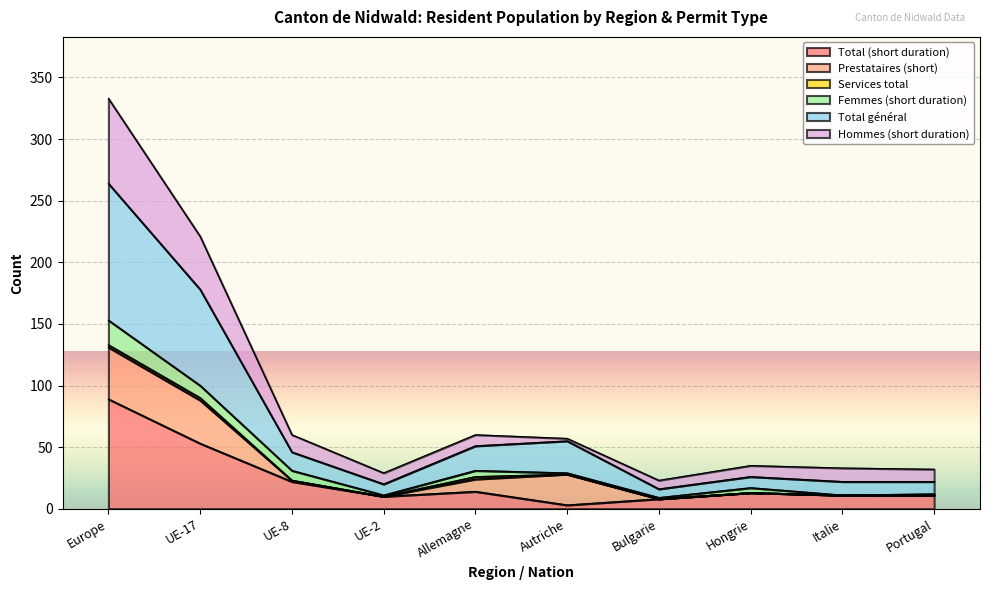

What is the maximum value for Total (short duration)?

89